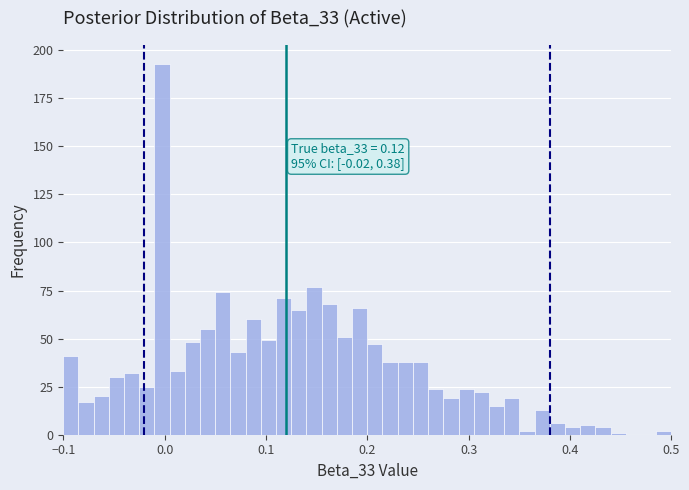

Around what value on the x-axis is the tallest bar? Give the approximate position of its centre, as read against the axis.

0.00